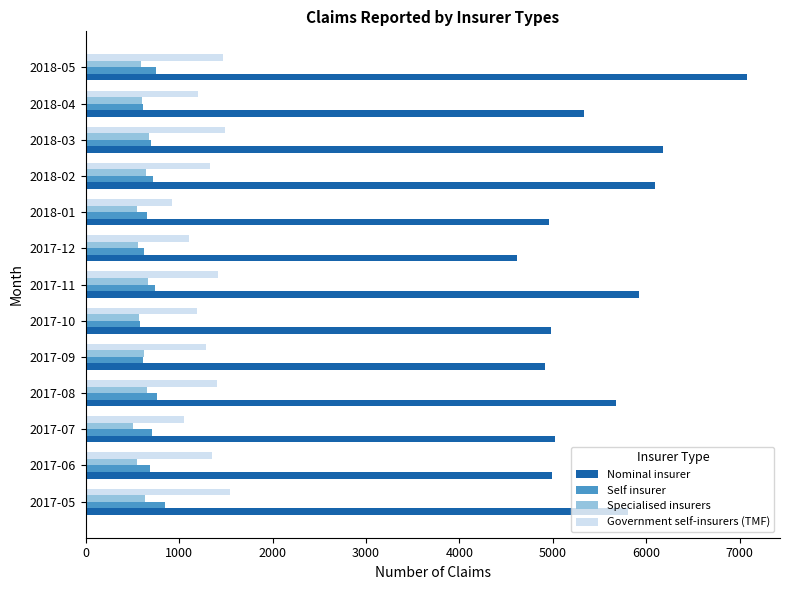

Is the value of Government self-insurers (TMF) at 2017-09 greater than the value of Self insurer at 2018-03?

Yes